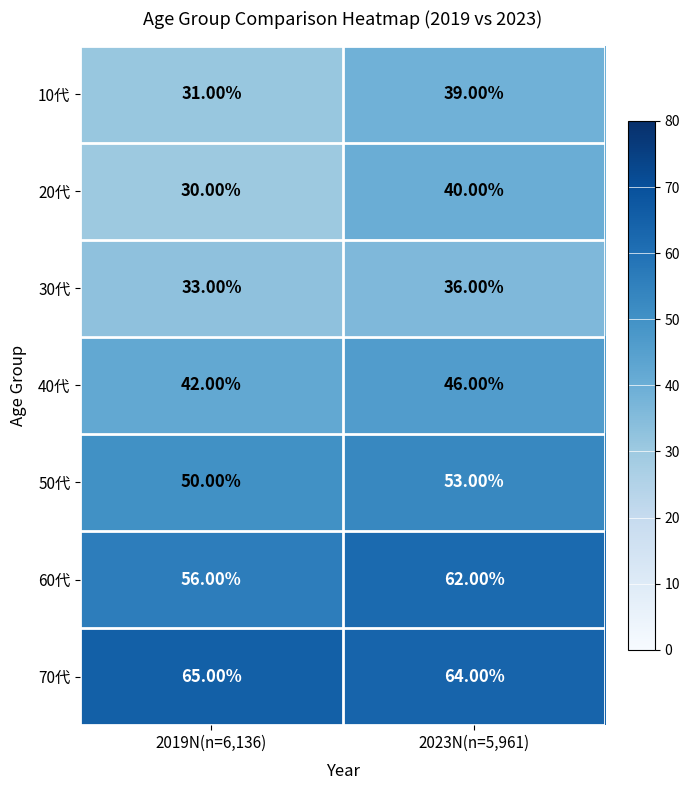

Between 2019N(n=6,136) and 2023N(n=5,961), which series saw the biggest shift?

20代